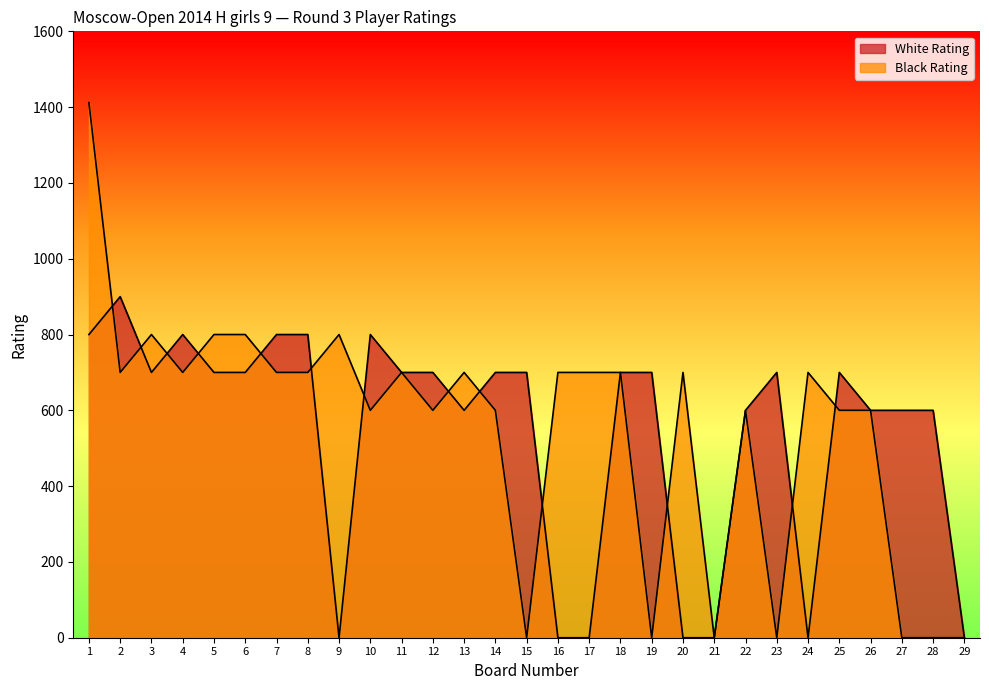

Reading left to right, what are all the values shown in this chart?

White Rating: 1=800	2=900	3=700	4=800	5=700	6=700	7=800	8=800	9=0	10=800	11=700	12=700	13=600	14=700	15=700	16=0	17=0	18=700	19=700	20=0	21=0	22=600	23=700	24=0	25=700	26=600	27=600	28=600	29=0
Black Rating: 1=1412	2=700	3=800	4=700	5=800	6=800	7=700	8=700	9=800	10=600	11=700	12=600	13=700	14=600	15=0	16=700	17=700	18=700	19=0	20=700	21=0	22=600	23=0	24=700	25=600	26=600	27=0	28=0	29=0